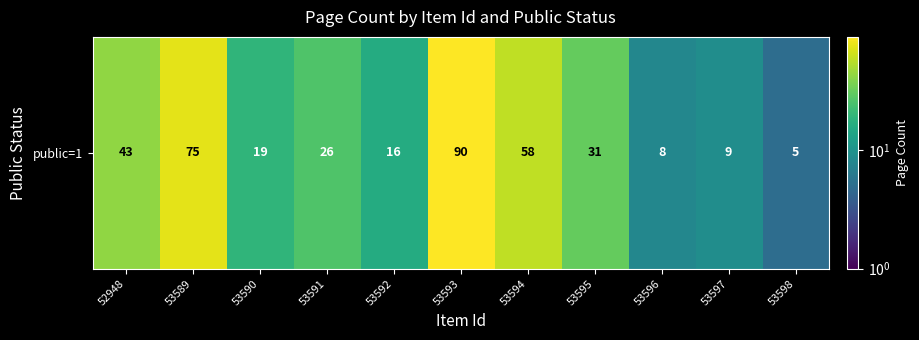

What is the sum of all values?

380